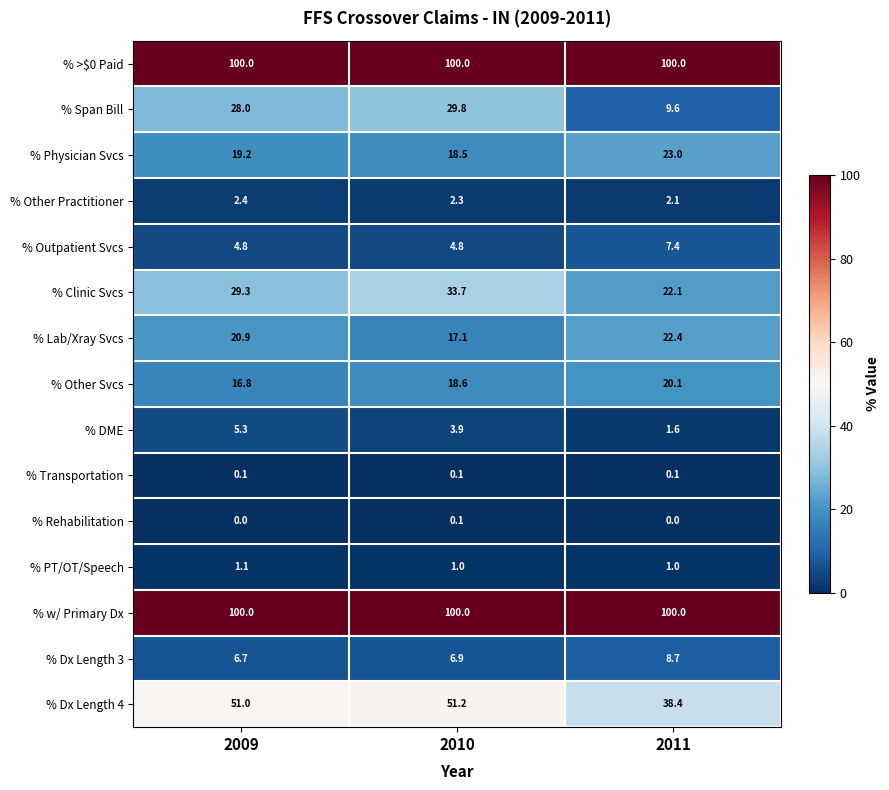

Is it true that % Rehabilitation equals 0.0 at 2009?

True